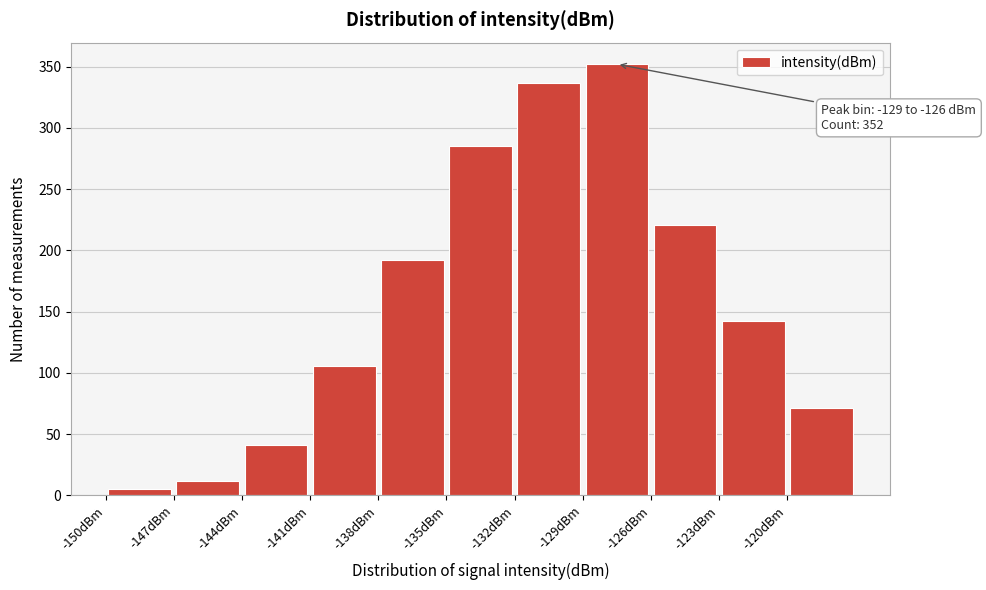

Which range on the x-axis has the tallest bar?

-129 to -126